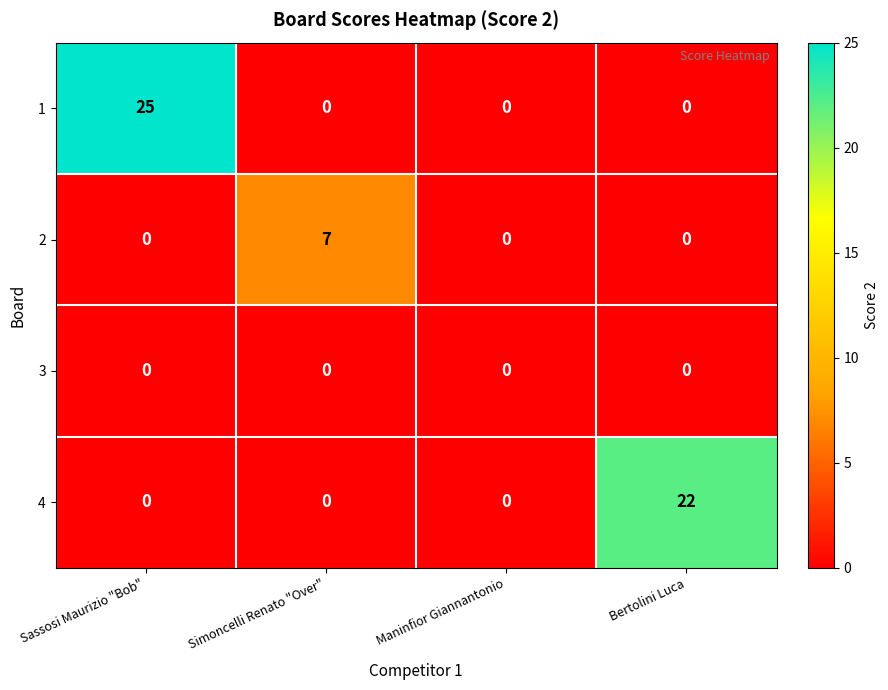

What is the spread (max minus min) of values at Sassosi Maurizio "Bob"?

25